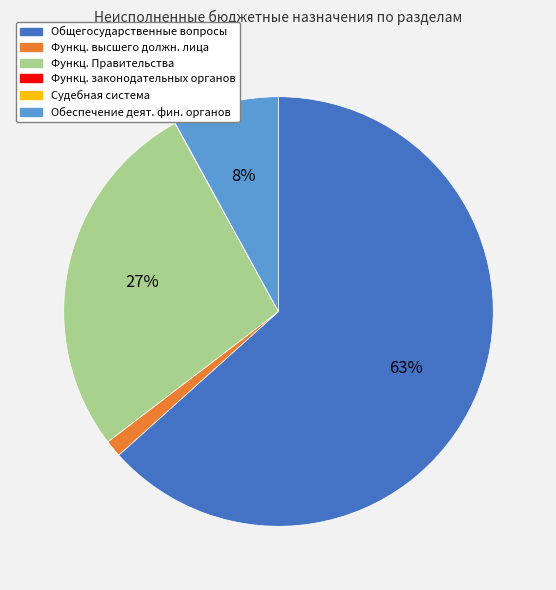

Is it true that Обеспечение деят. фин. органов is 8% of the pie?

True